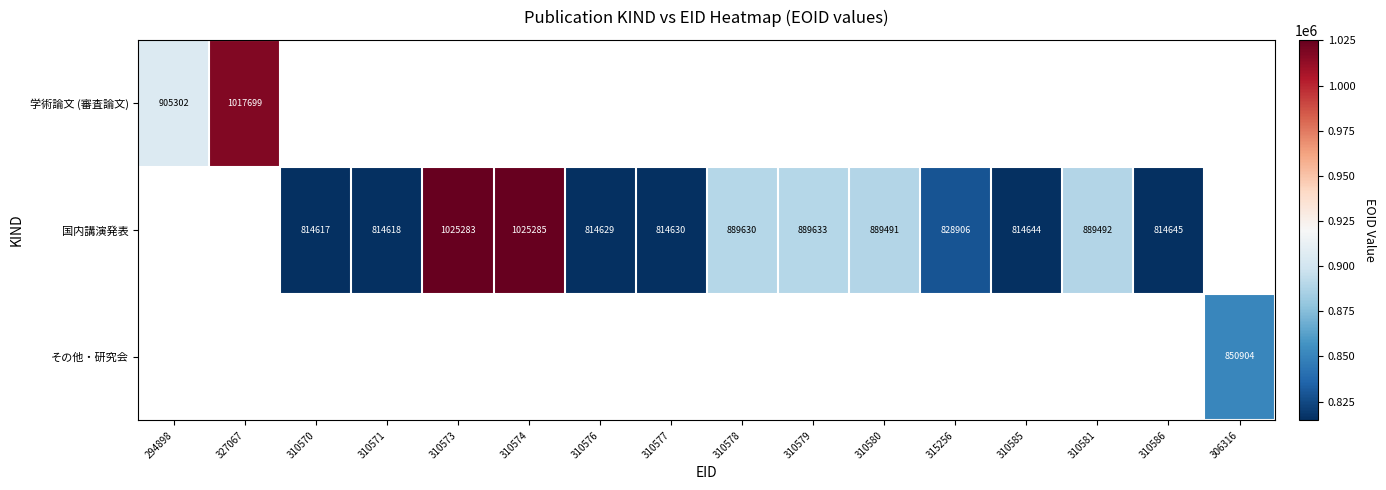

True or false: 国内講演発表 has a value of 1025285 at 310574.

True